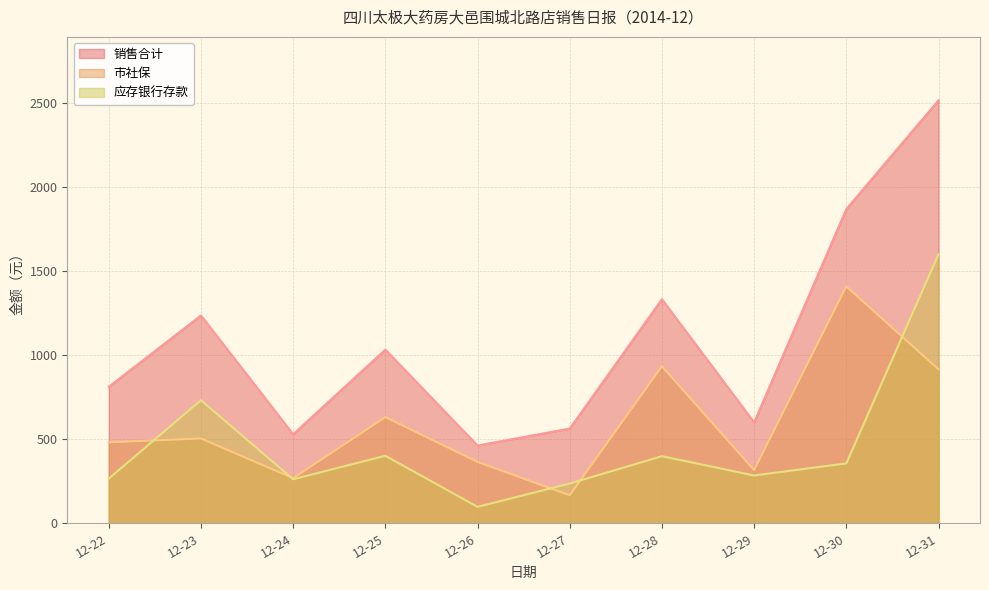

What value does the 销售合计 series have at 12-25?

1032.2